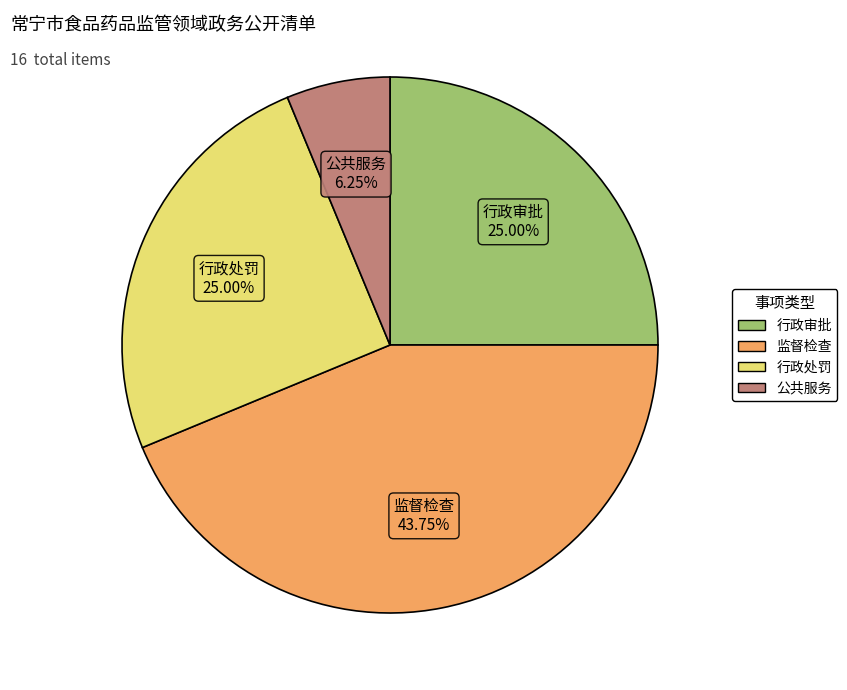

Approximately how many times larger is the value at 行政处罚 compared to 行政审批?

1.0